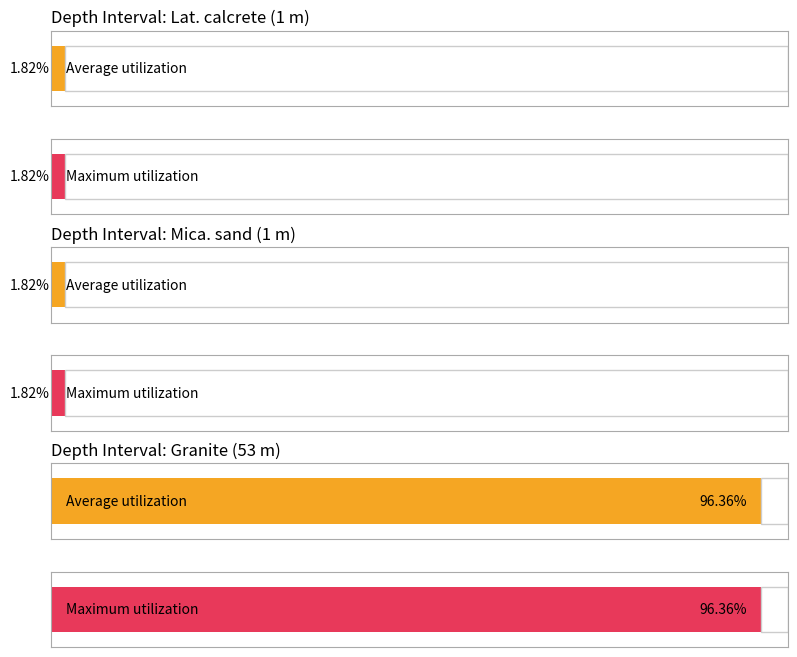

Are the bars horizontal?

Yes